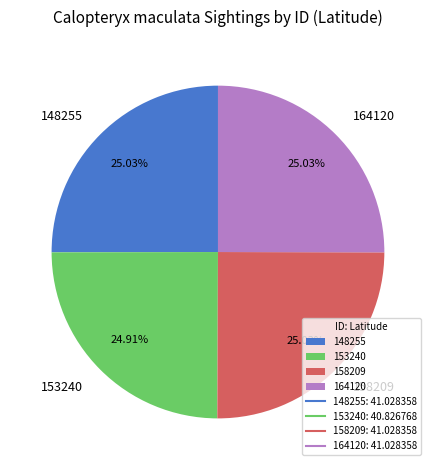

What is the ratio of the value at 164120 to the value at 148255?

1.0